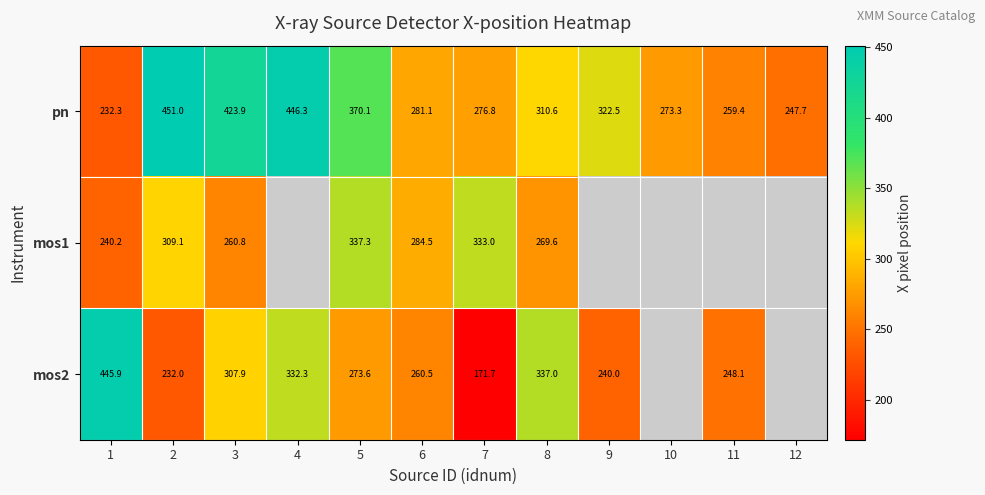

What is the smallest value displayed?

171.7